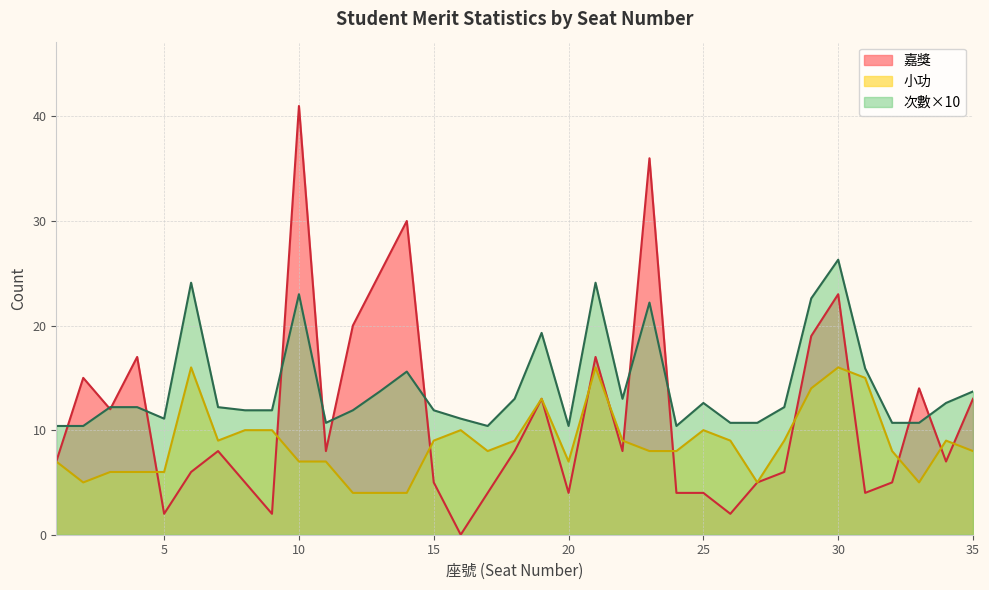

What are all the series names shown in the legend?

嘉獎, 小功, 次數×10